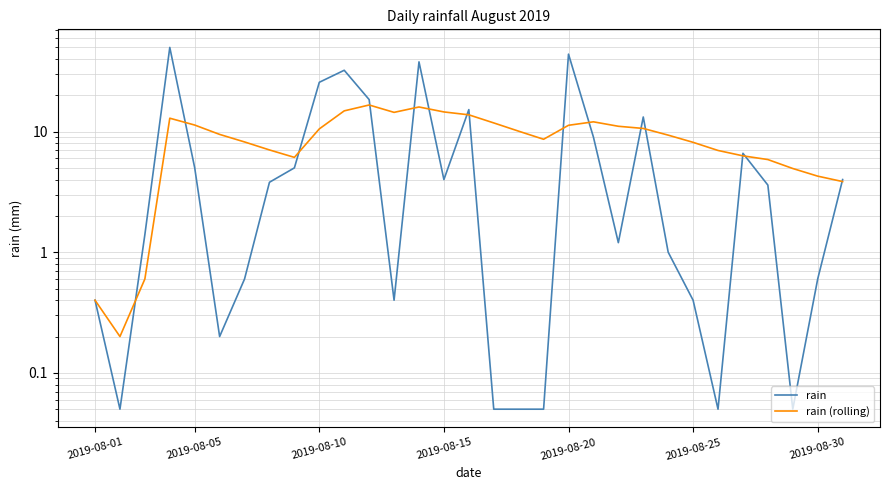

True or false: rain (rolling) and rain intersect in this chart.

True